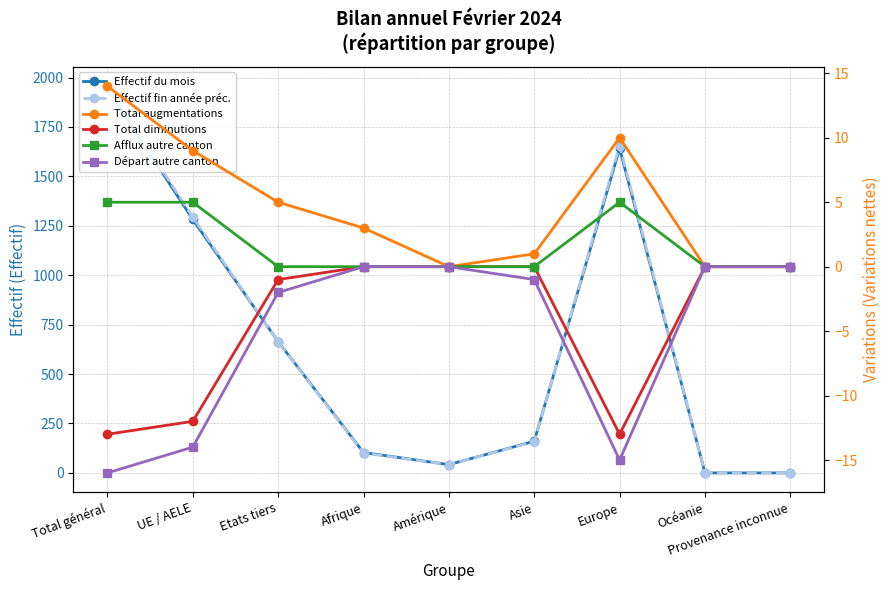

Reading right to left, what are all the values shown in this chart?

Effectif du mois: 0	0	1641	160	42	103	664	1282	1946
Effectif fin année préc.: 0	0	1656	158	42	100	662	1294	1956
Total augmentations: 0	0	10	1	0	3	5	9	14
Total diminutions: 0	0	-13	0	0	0	-1	-12	-13
Afflux autre canton: 0	0	5	0	0	0	0	5	5
Départ autre canton: 0	0	-15	-1	0	0	-2	-14	-16